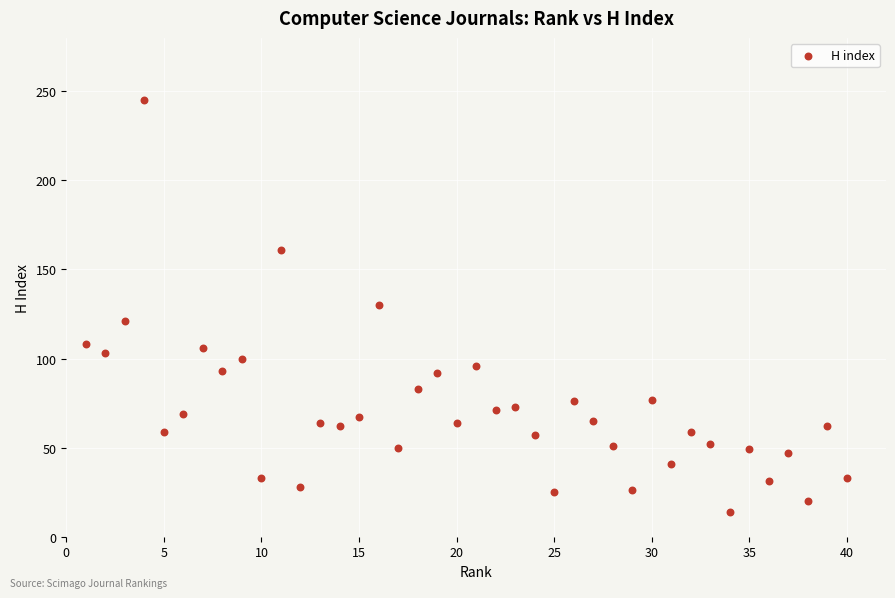

What is the range of X values (max minus min)?

39